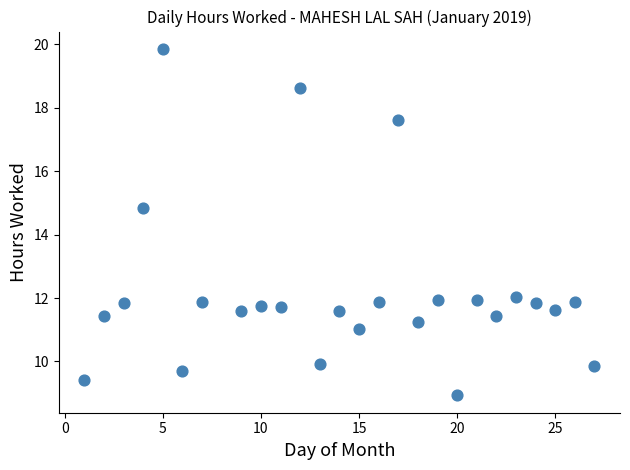

What Y value in the scatter plot is closest to 14?

14.8